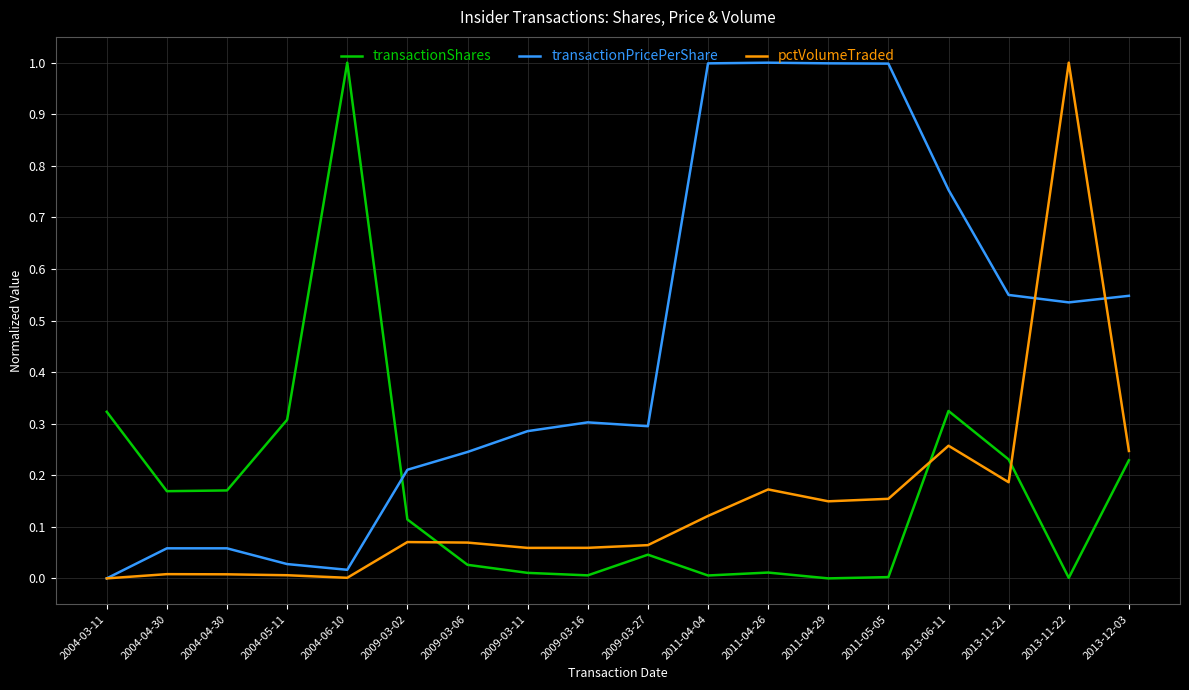

Rank the series by their maximum value, from lowest to highest.

transactionShares, transactionPricePerShare, pctVolumeTraded